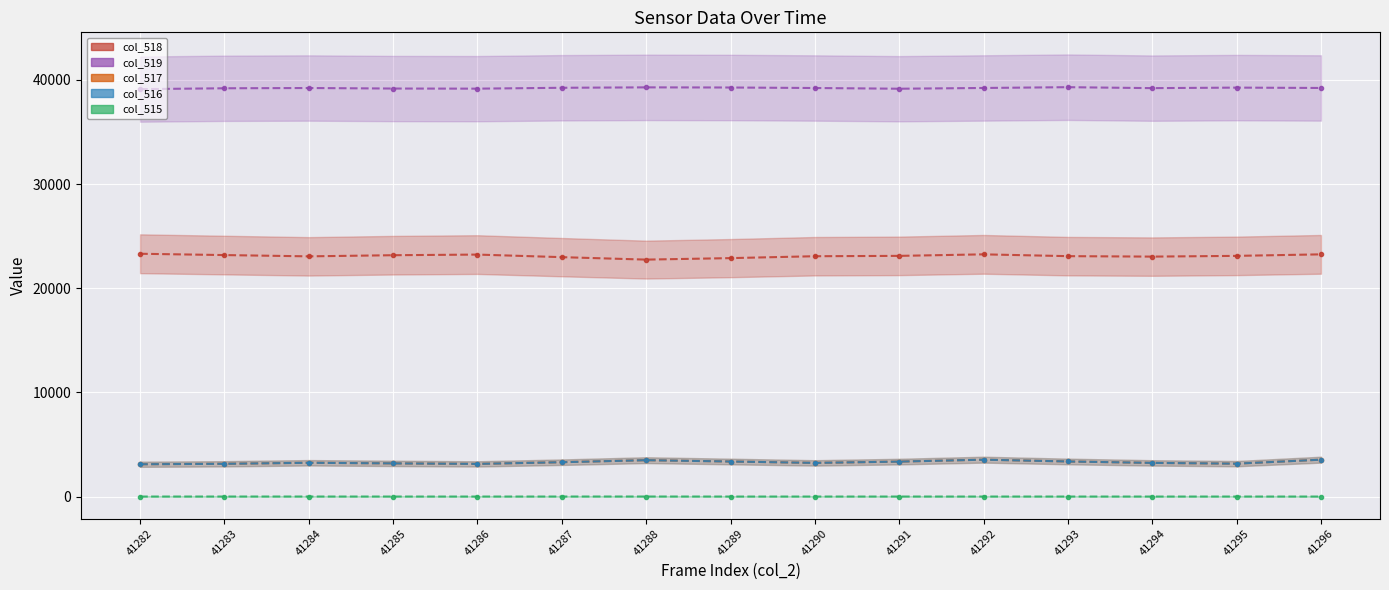

The value of col_515 at 41283 is 2. True or false?

True